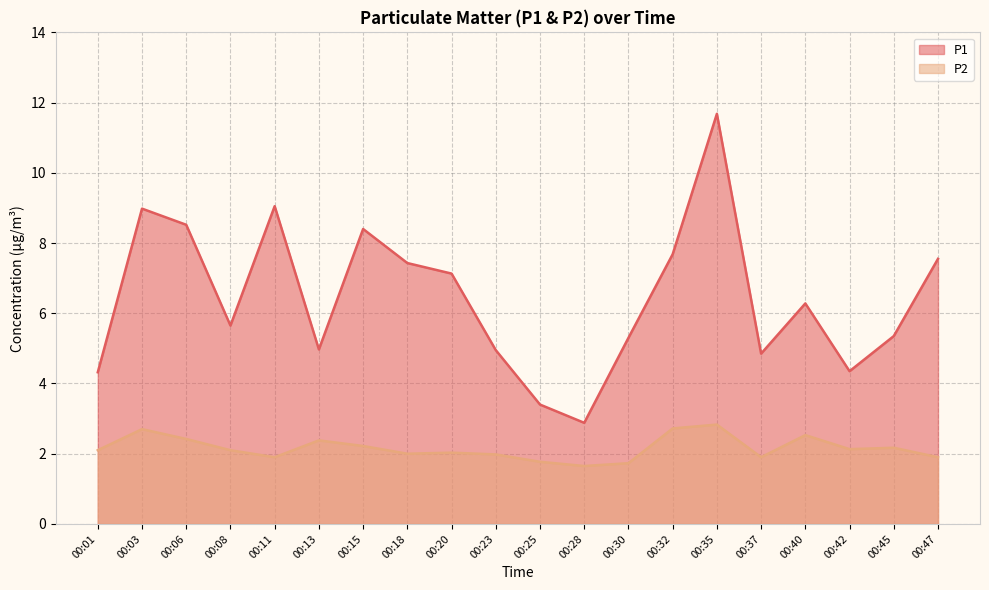

How many lines are shown in the chart?

2